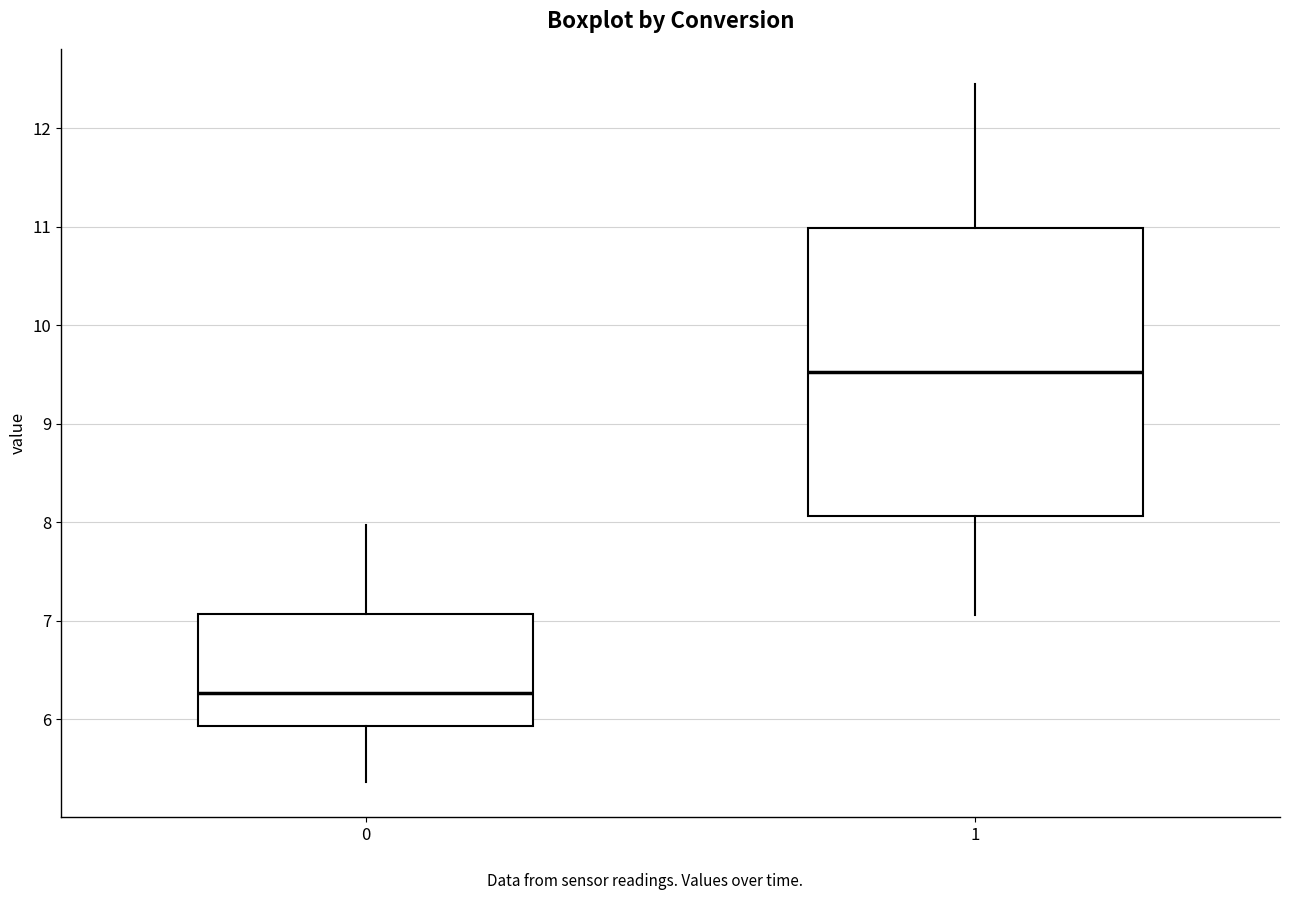

Which box's median line is the highest?

1